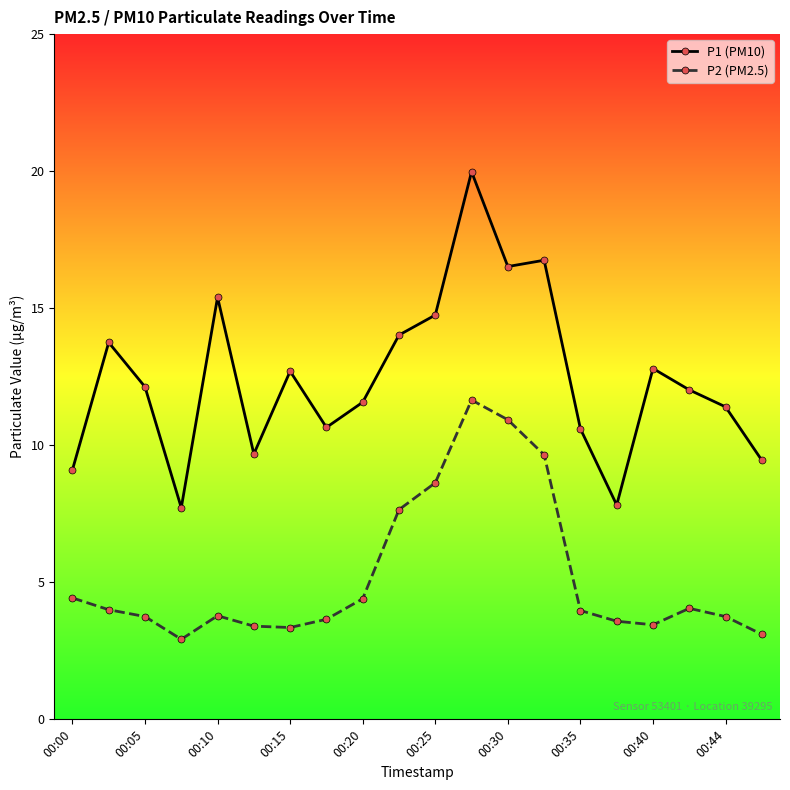

Rank the series by their average value, from lowest to highest.

P2 (PM2.5), P1 (PM10)